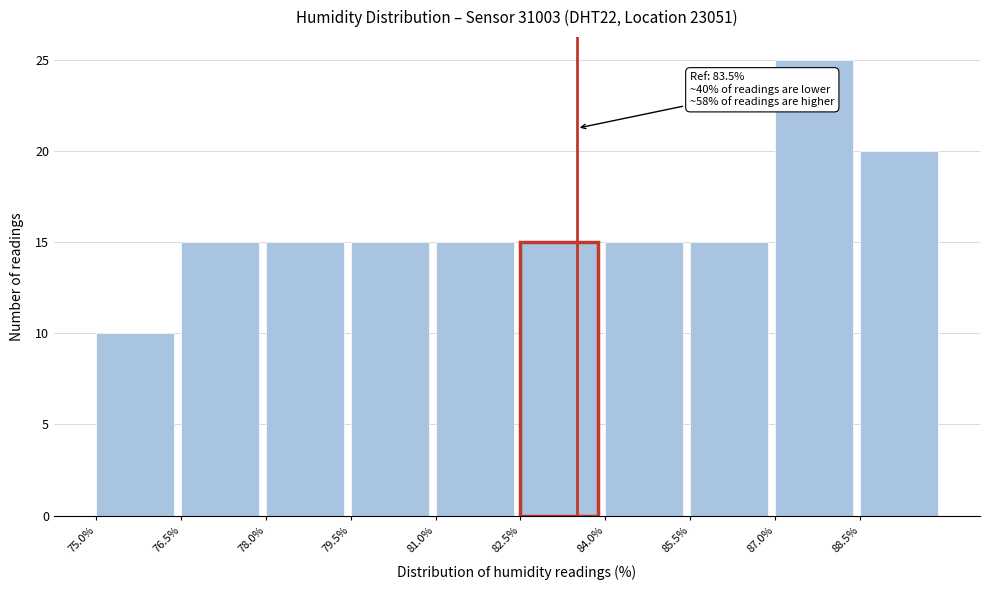

Over which range of the x-axis is the bar tallest?

87.0 to 88.5